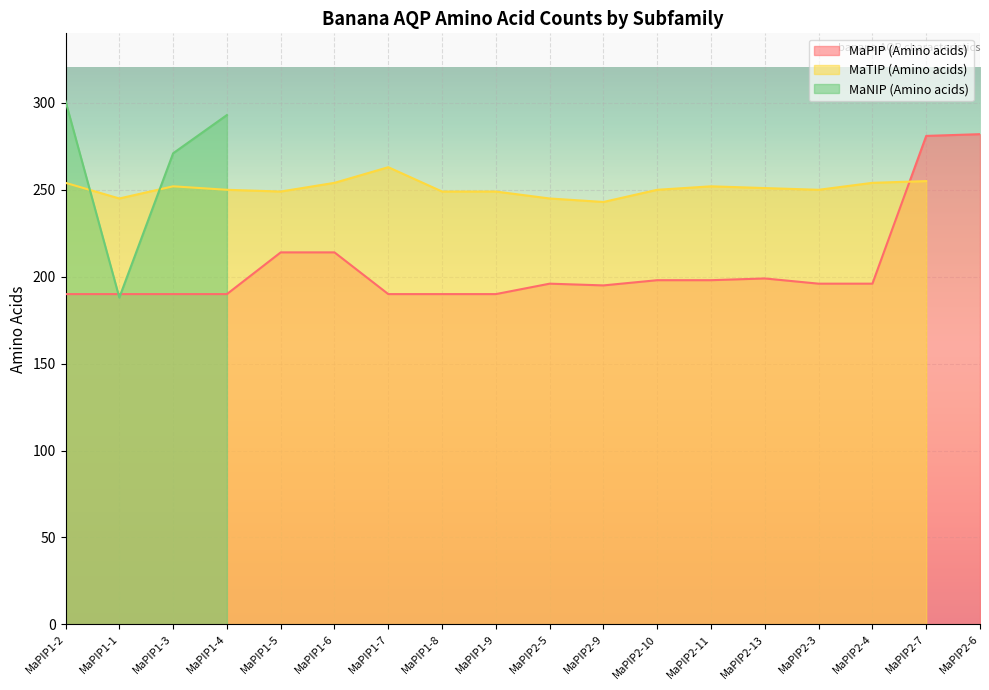

Which category has the highest value in the MaPIP (Amino acids) series?

MaPIP2-6